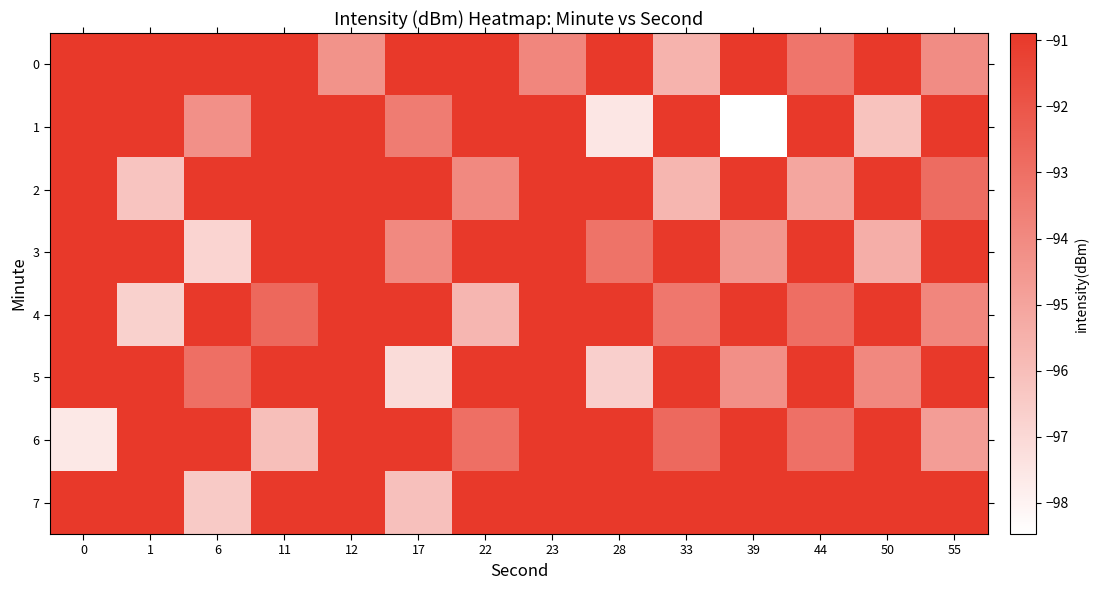

At which category does the chart reach its peak across all series?

12